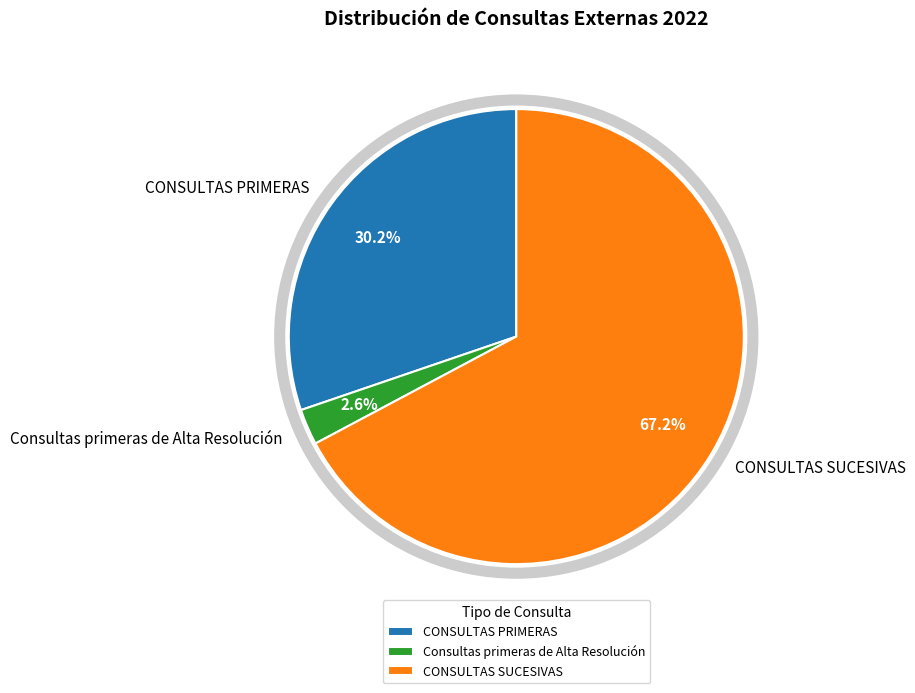

What is the total percentage of CONSULTAS PRIMERAS and CONSULTAS SUCESIVAS?

97.4%